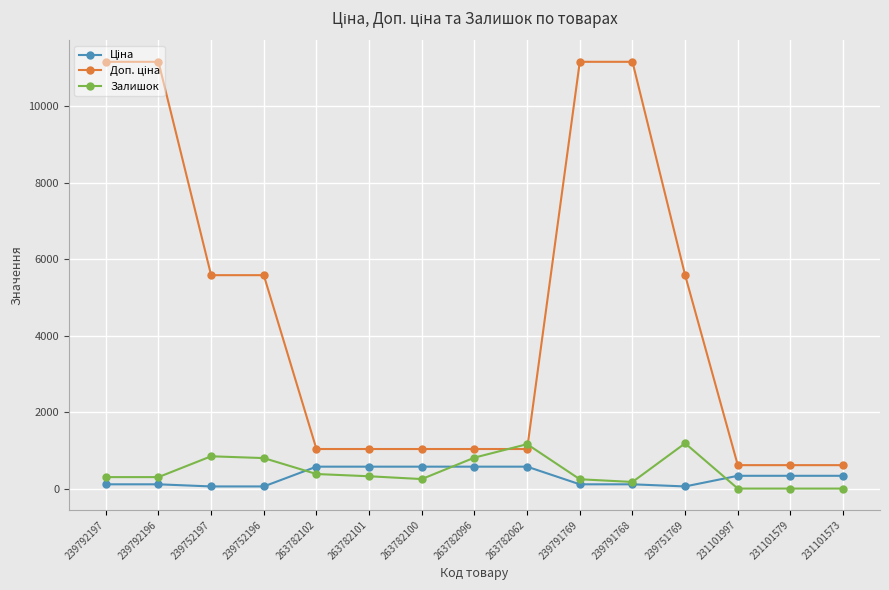

Is this an area chart (filled region under the line)?

No